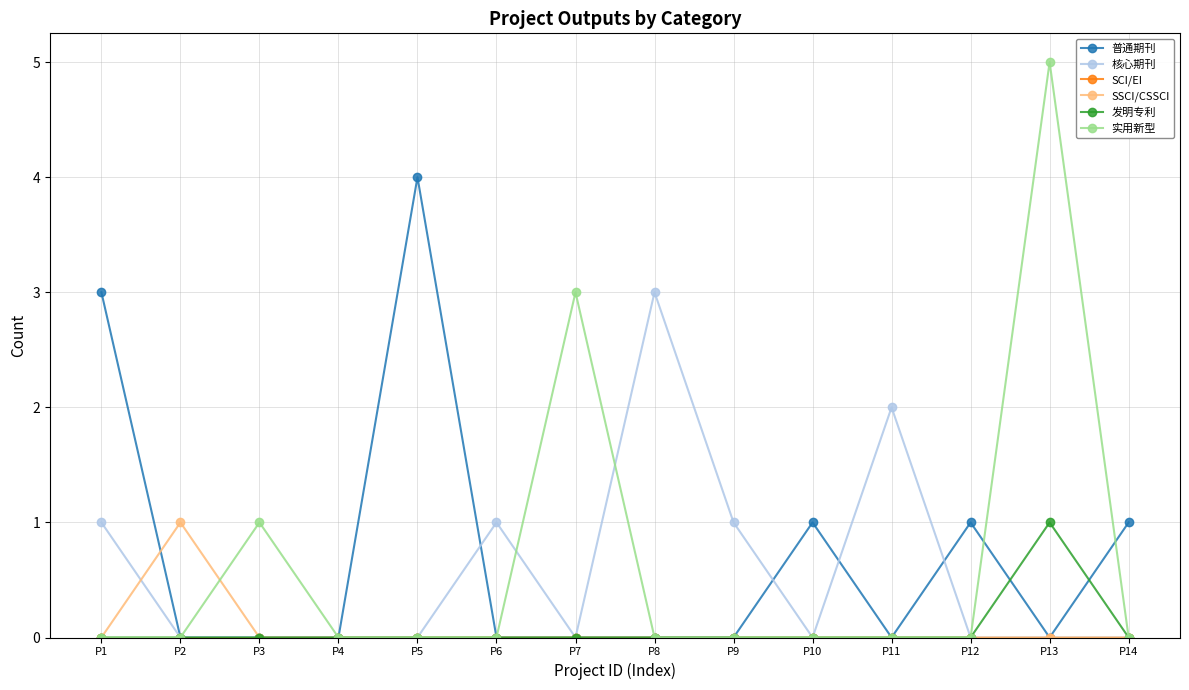

Count the number of data series in this chart.

6